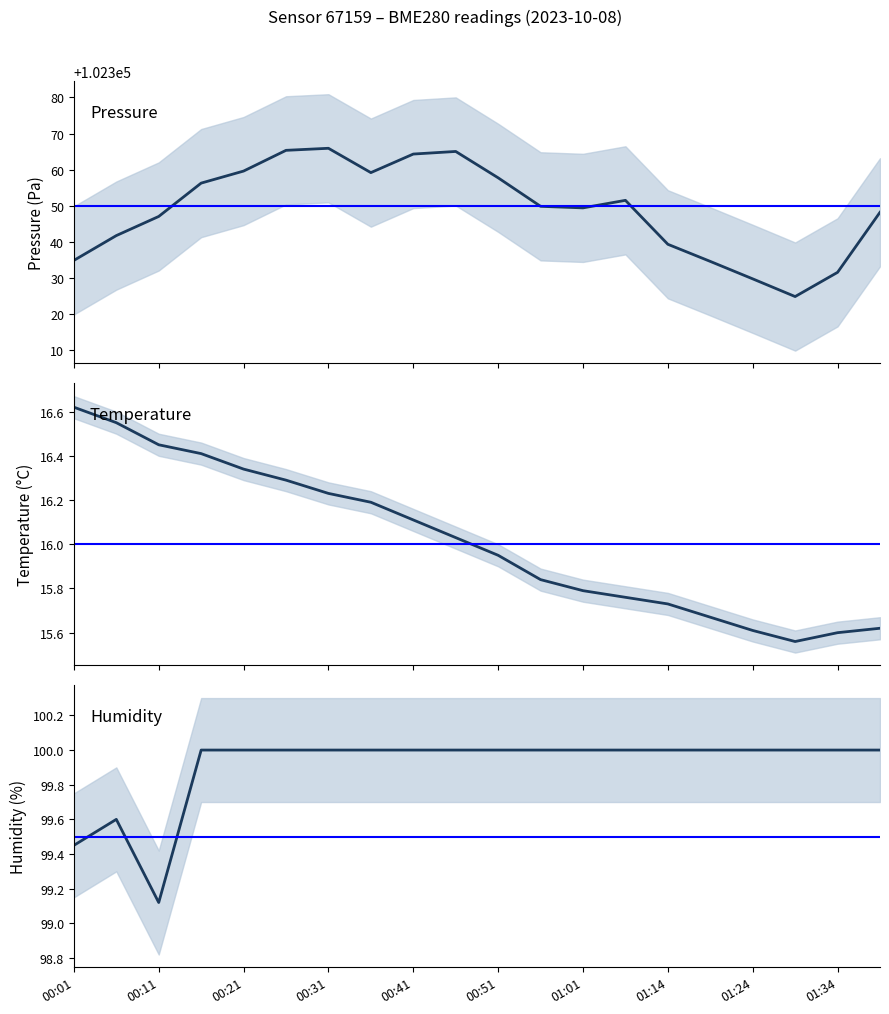

True or false: humidity and pressure intersect in this chart.

False